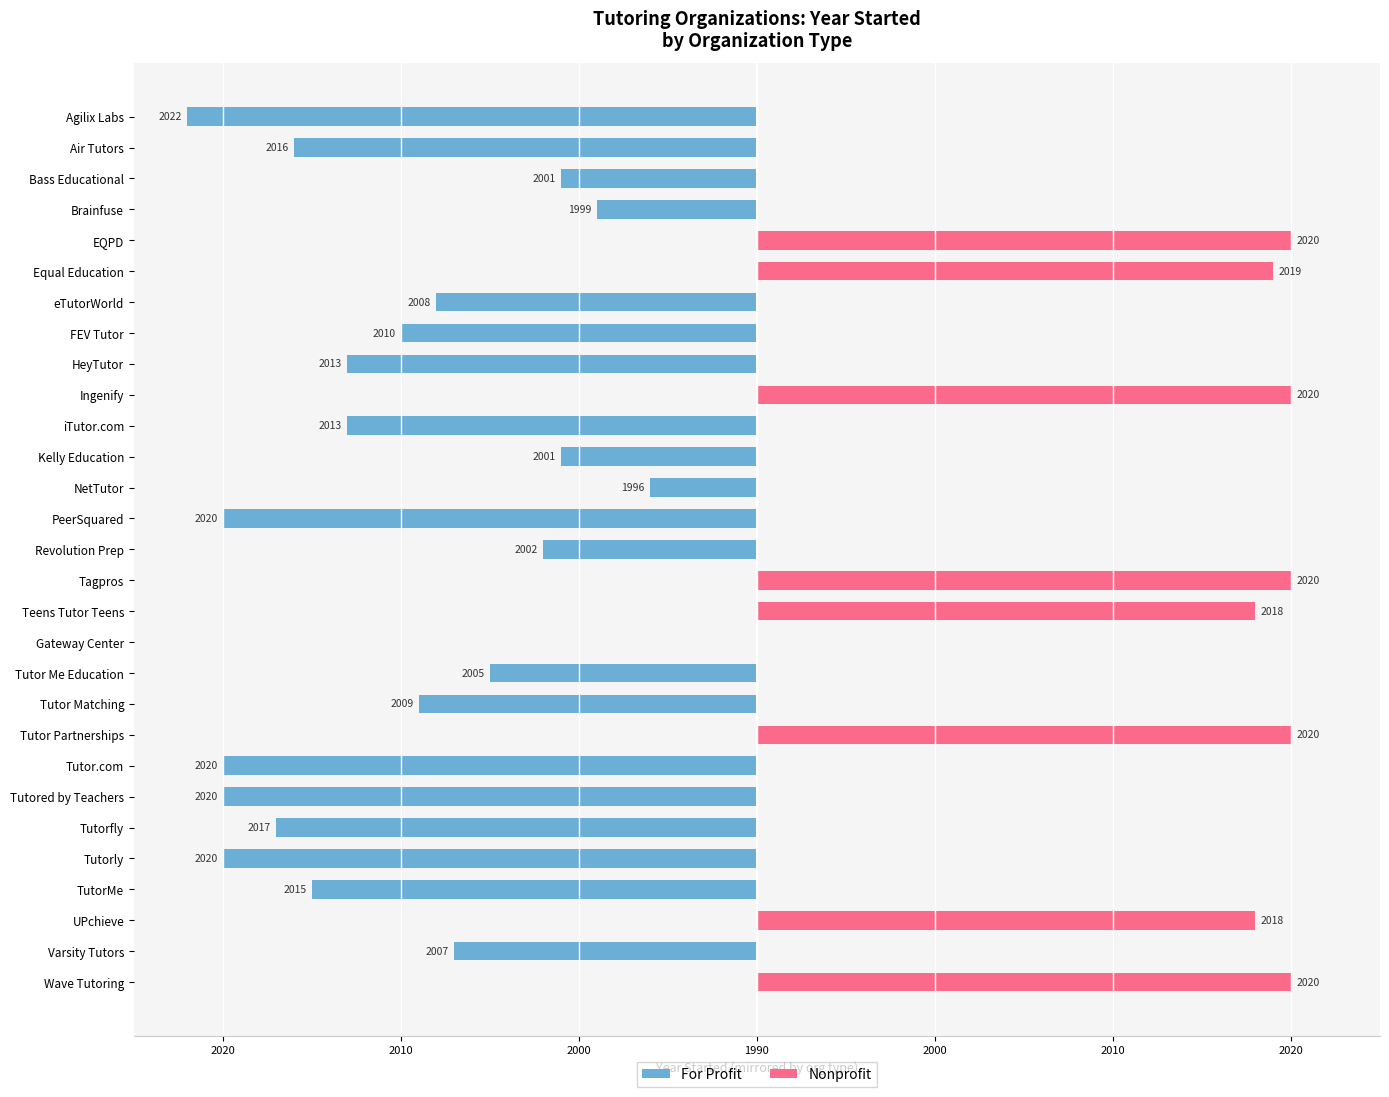

True or false: Nonprofit has a value of 45 at Teens Tutor Teens.

False